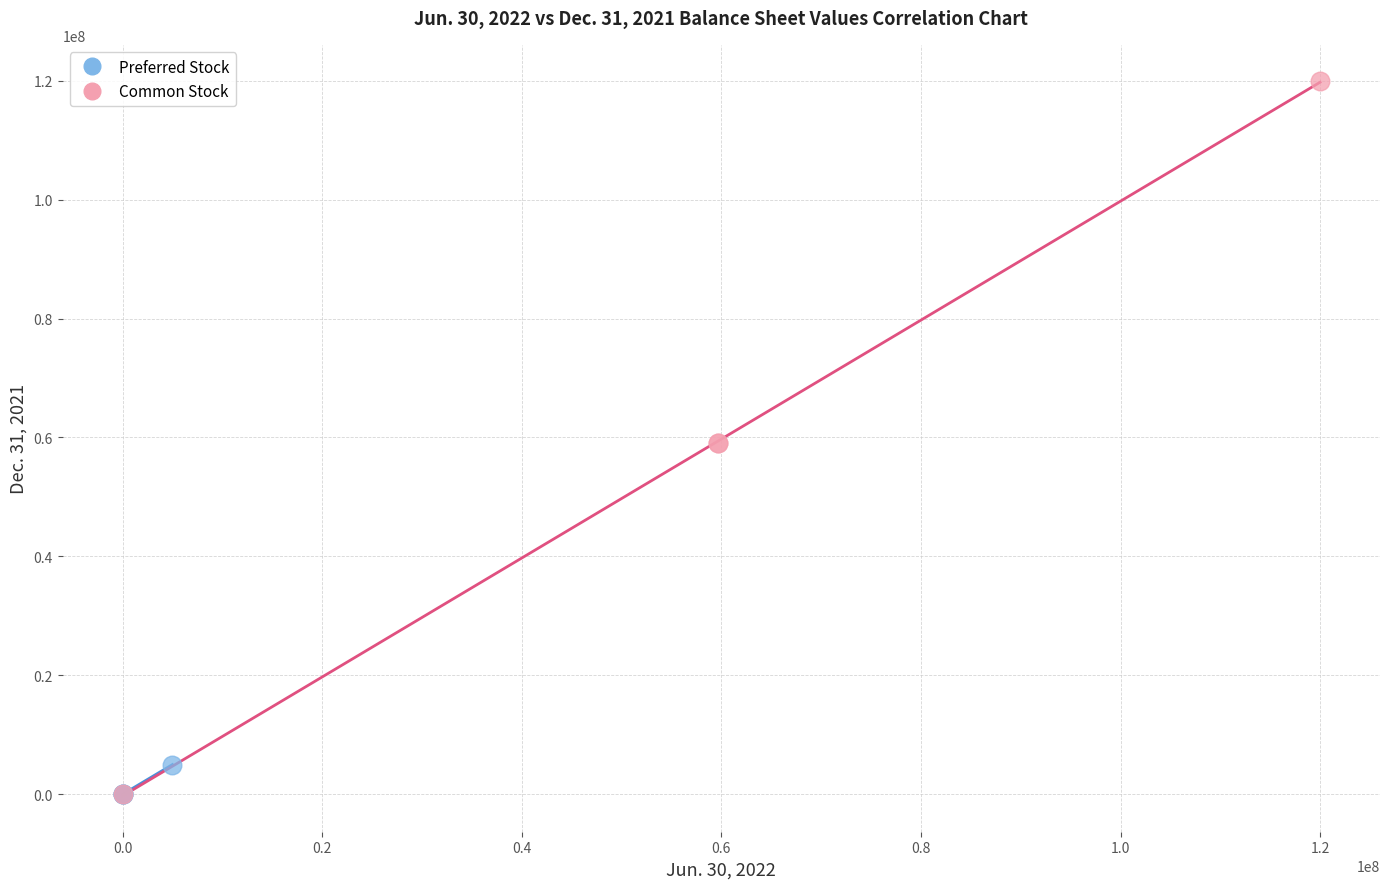

Which series has the widest spread of Y values?

Common Stock